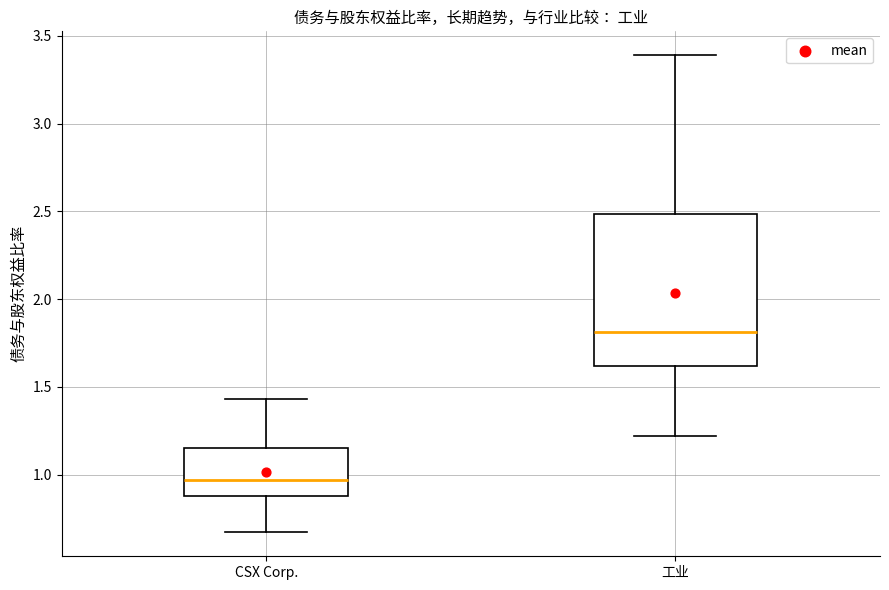

Where is the lower edge of the box for CSX Corp. on the y-axis? The values are not printed on the chart, so give them approximately, as read against the axis.

0.90